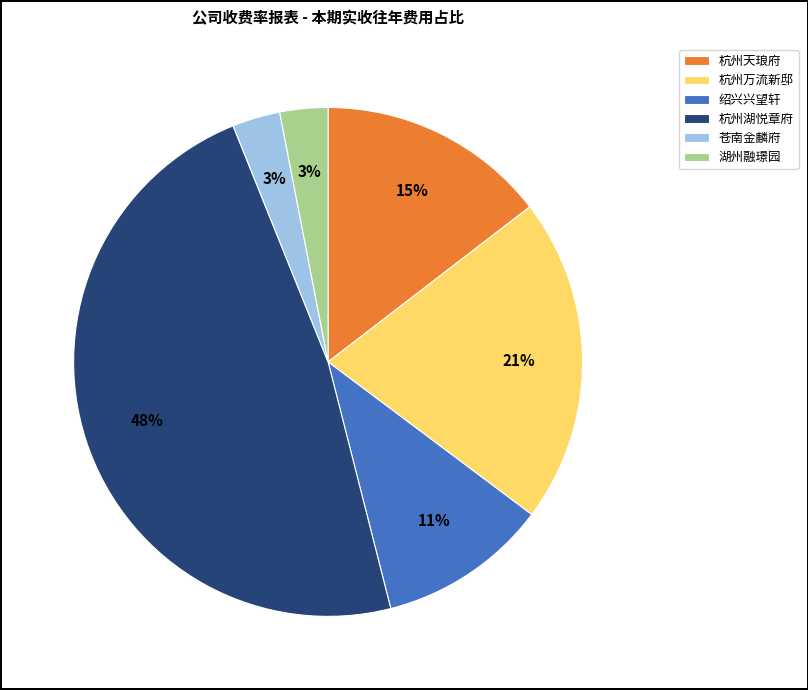

Is there any slice that represents more than half of the pie?

No